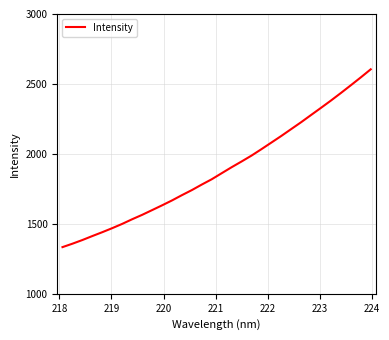

Reading left to right, list all the values displayed in this chart.

1333.6	1358.1	1384.4	1412.8	1440.4	1469.3	1499.7	1532.9	1564.2	1598.1	1632.1	1667.2	1705.0	1741.3	1780.9	1818.8	1861.9	1904.8	1945.7	1987.9	2033.9	2081.1	2128.4	2177.7	2226.9	2278.4	2329.6	2381.7	2435.6	2490.9	2547.0	2604.7